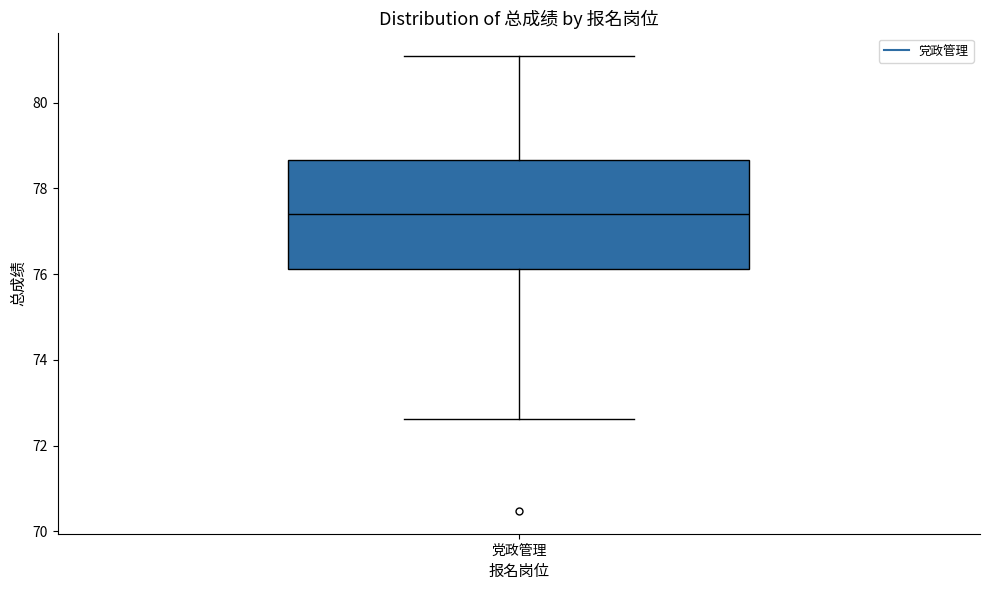

Transcribe this box plot: give where the median line is, the range the box spans, and where the two whiskers end, as read against the y-axis. The values are not printed on the chart, so give them approximately, as read against the axis.

median 77.4, box 76.2 to 78.6, whiskers 72.6 to 81.0